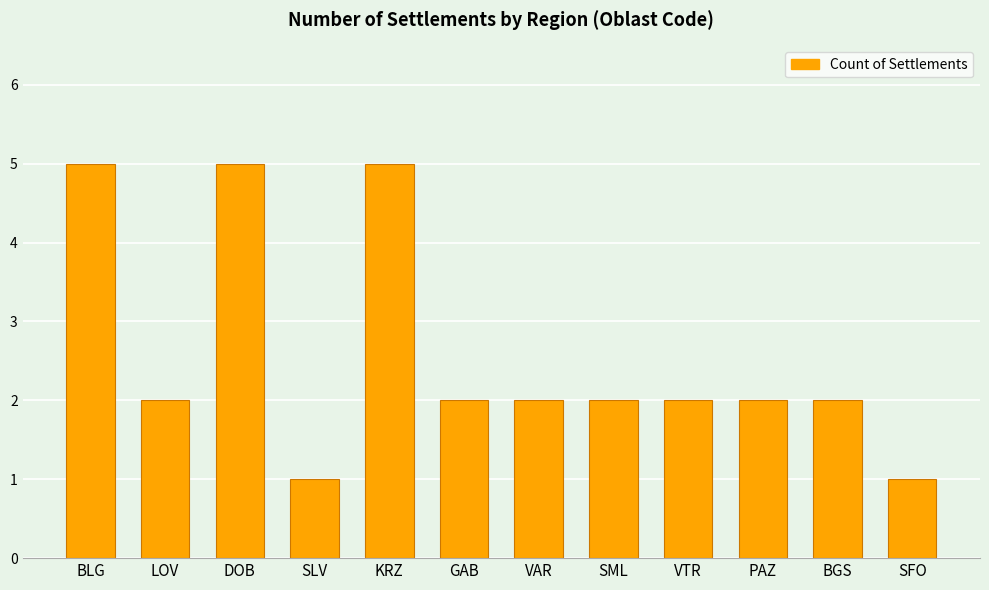

What is the ratio of the value at LOV to the value at PAZ?

1.0